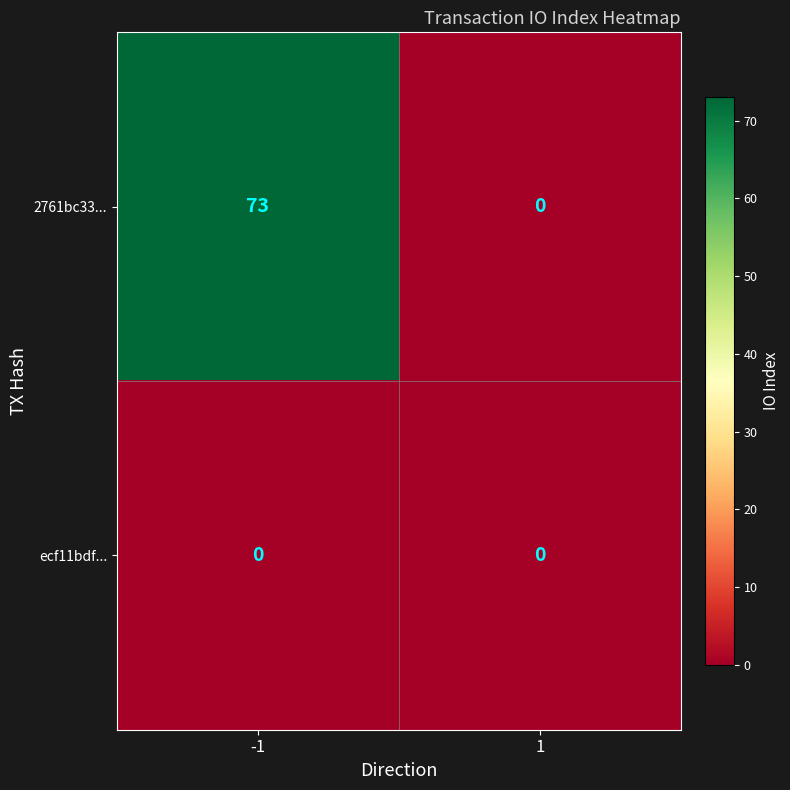

At -1, list the series in order from smallest to largest.

ecf11bdf..., 2761bc33...